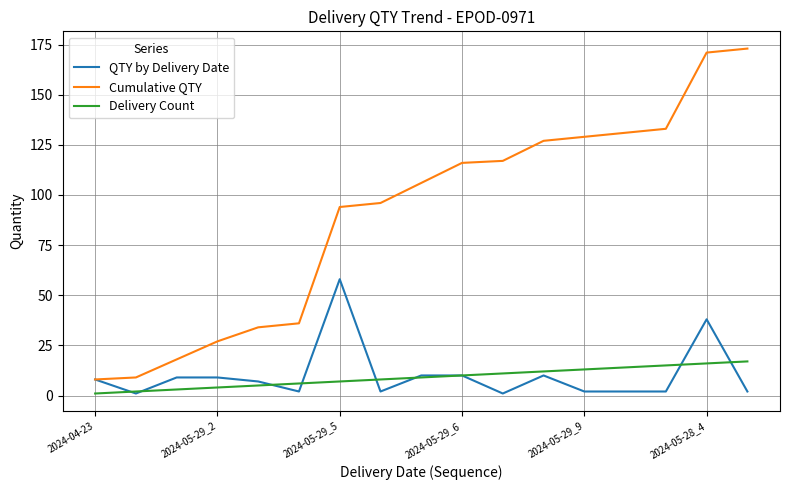

What is the maximum value for Cumulative QTY?

173